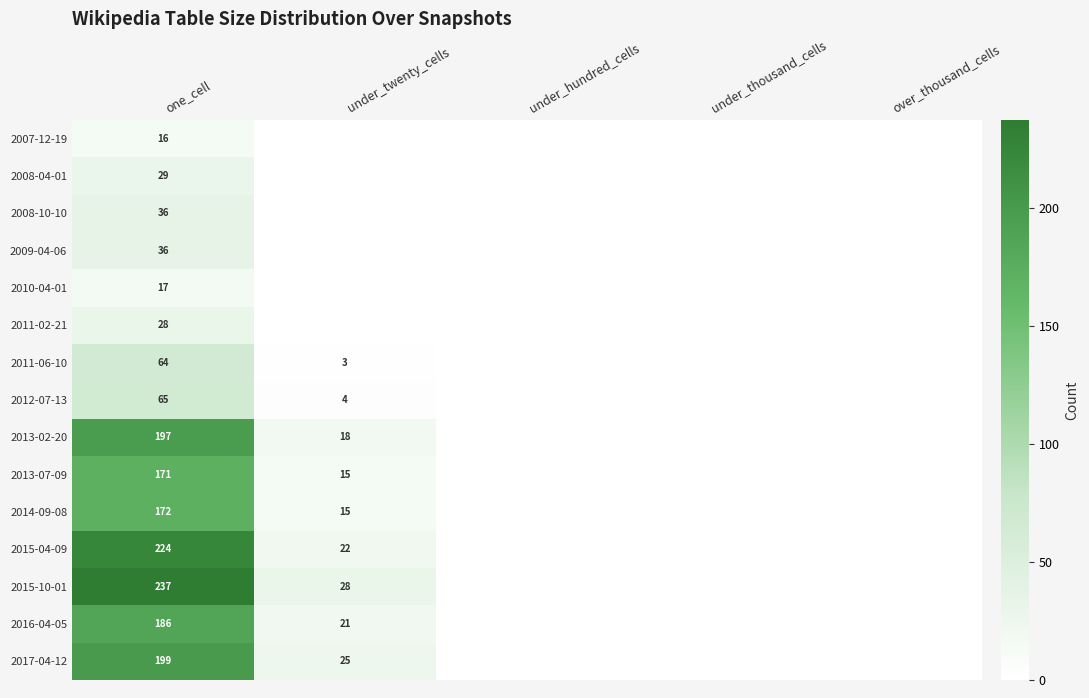

True or false: 2014-09-08 has a value of 22 at under_twenty_cells.

False